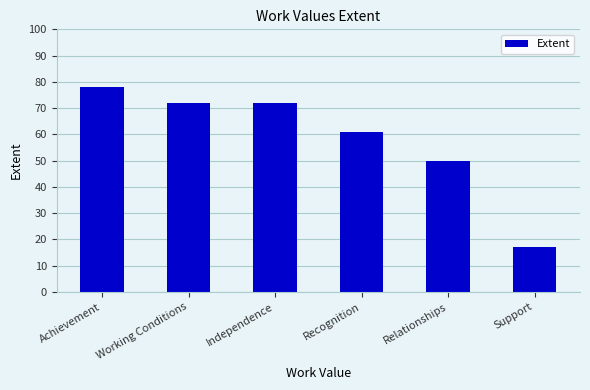

Are the bars horizontal?

No